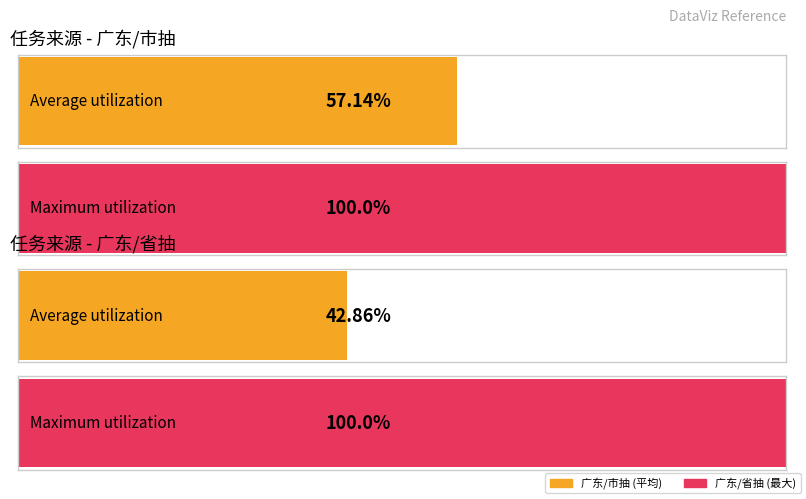

List the series in order of their peak value, highest first.

广东/市抽, 广东/省抽